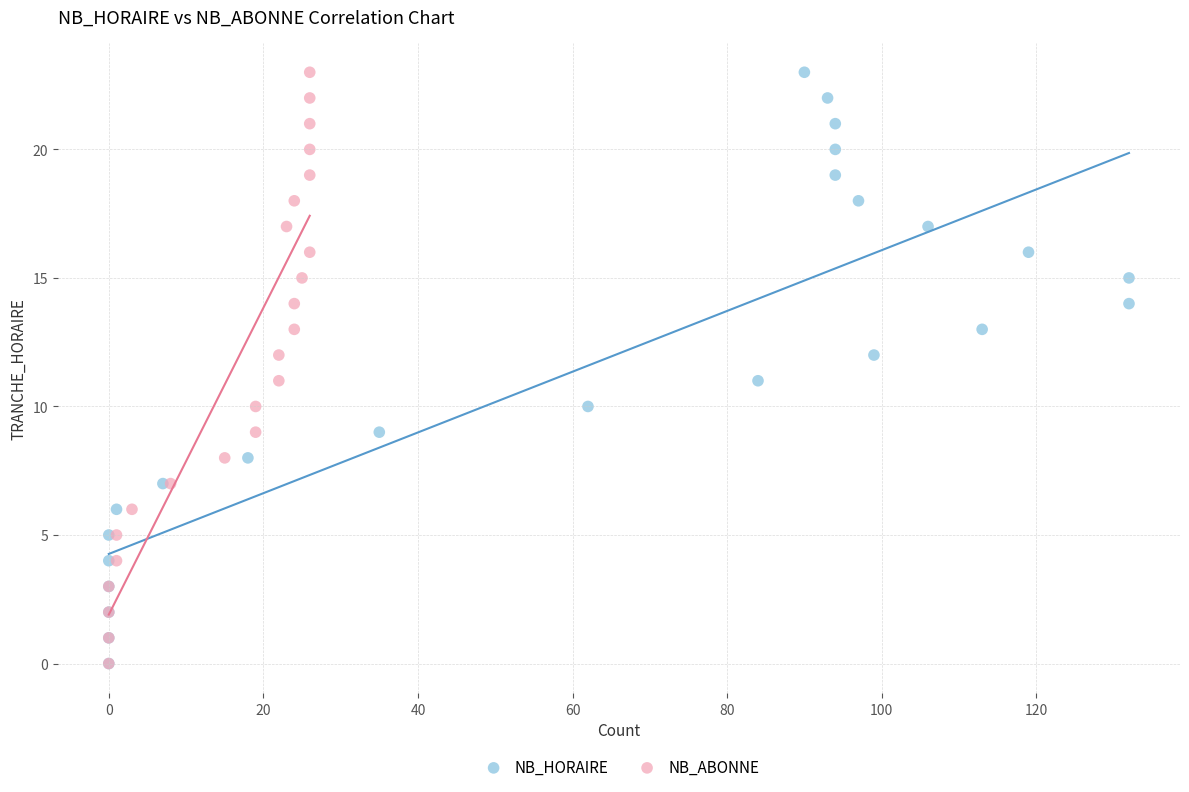

What are all the series names shown in the legend?

NB_HORAIRE, NB_ABONNE